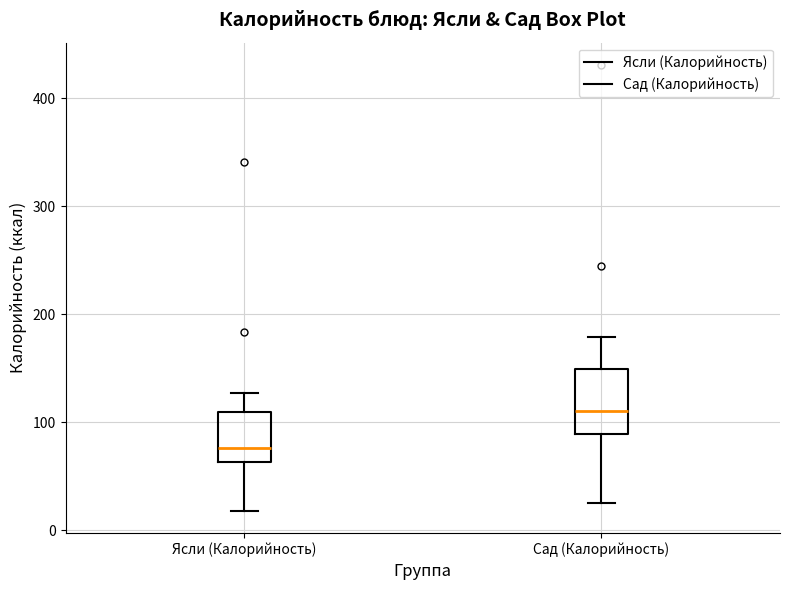

Which box's median line is the lowest?

Ясли (Калорийность)